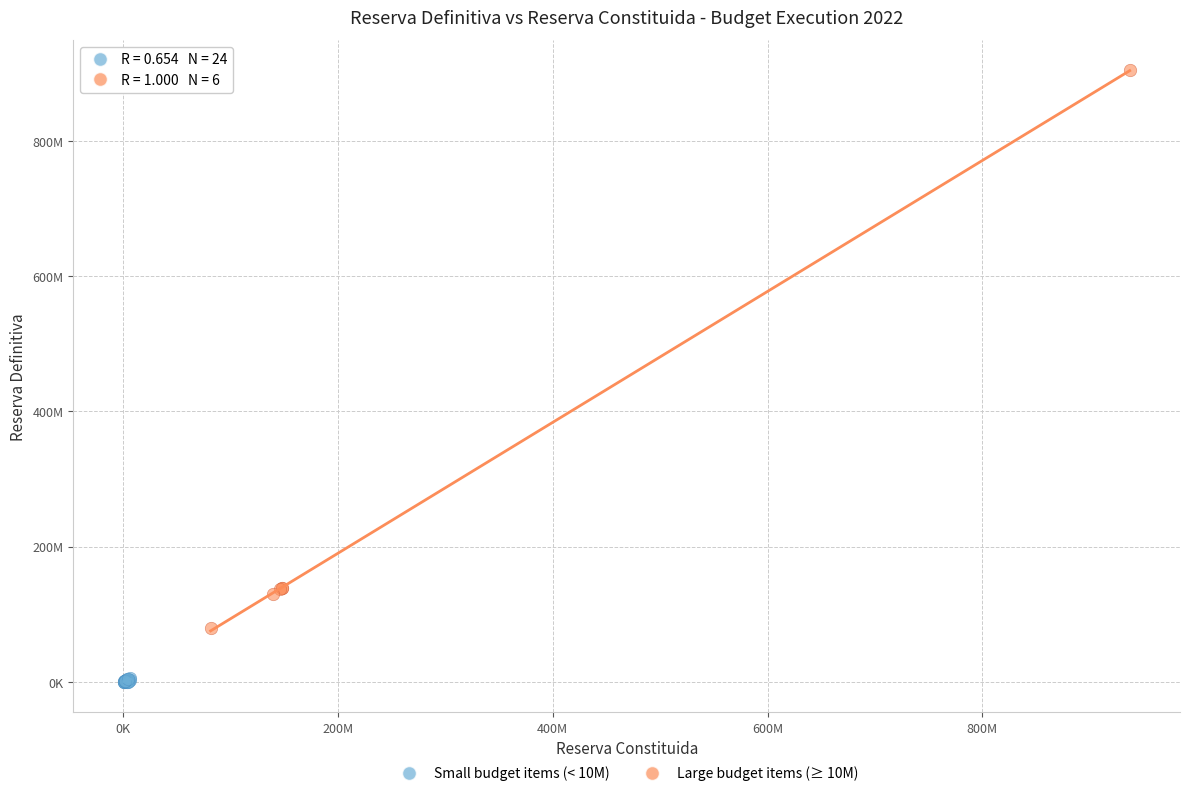

What are all the series names shown in the legend?

Small budget items (< 10M), Large budget items (≥ 10M)